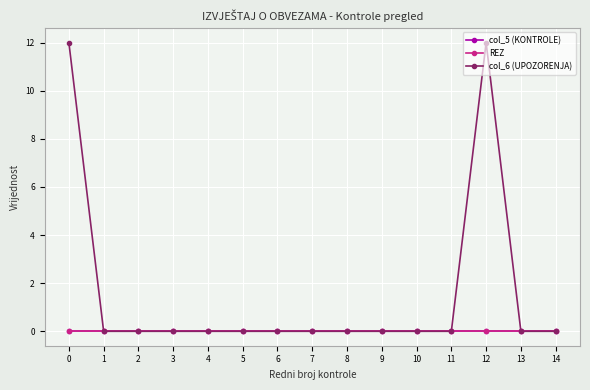

At 0, list the series in order from largest to smallest.

col_6 (UPOZORENJA), col_5 (KONTROLE), REZ